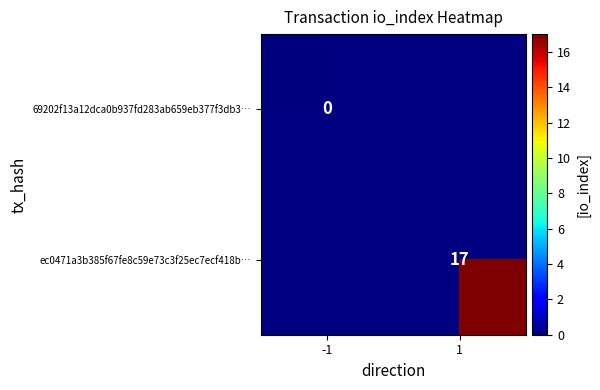

Is it true that ec0471a3b385f67fe8c59e73c3f25ec7ecf418b… equals 5 at 1?

False